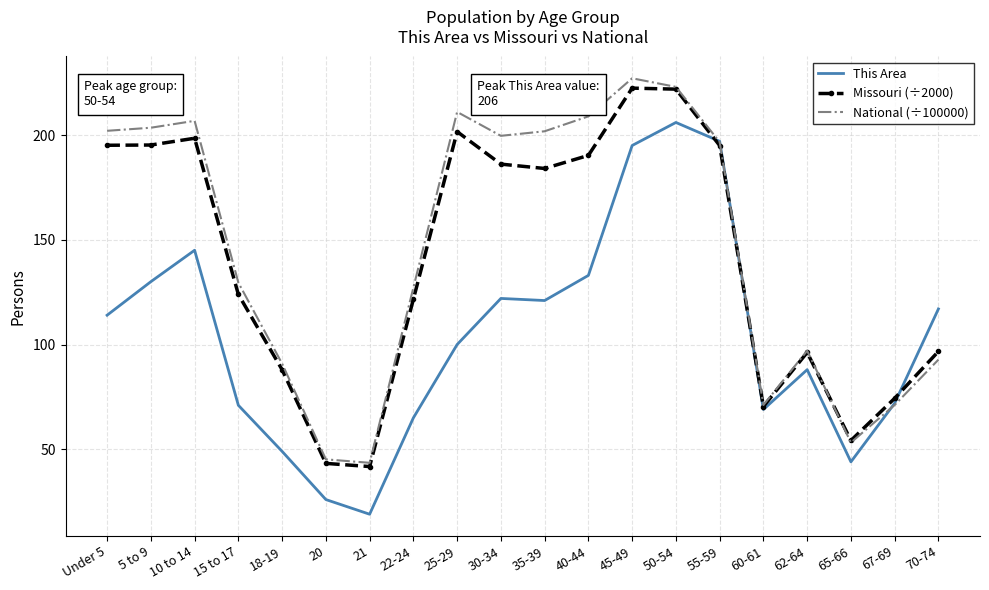

At how many categories does at least one series exceed 168?

10